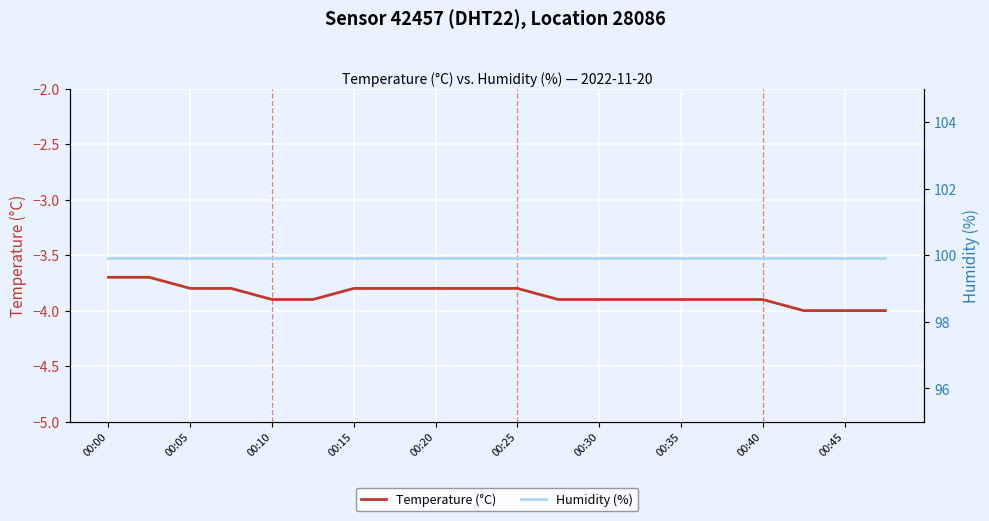

The Temperature (°C) series shows -1.7 at 00:35. True or false?

False